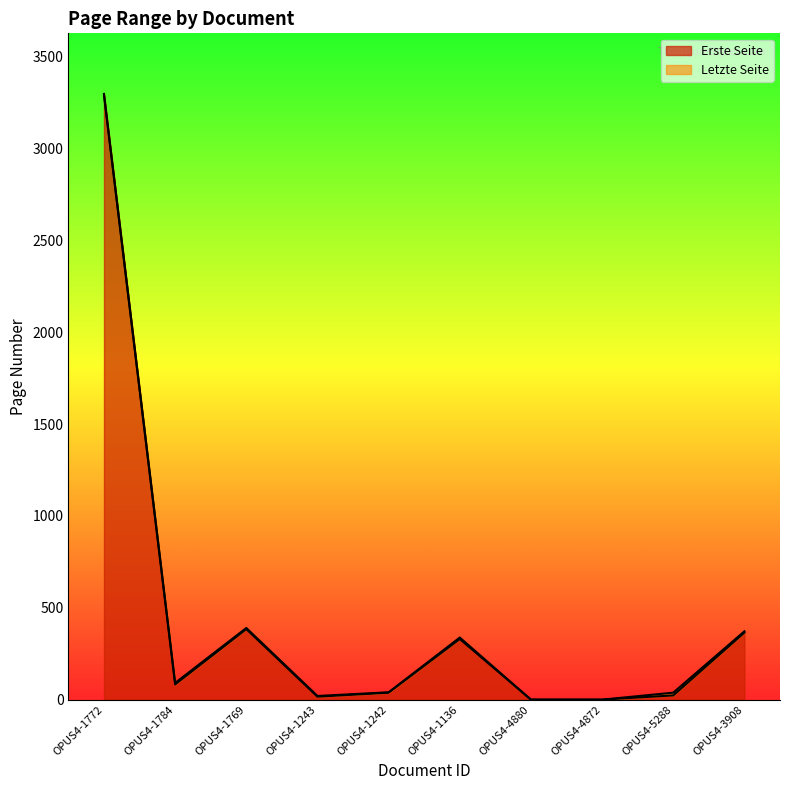

How many distinct data groups are displayed?

2